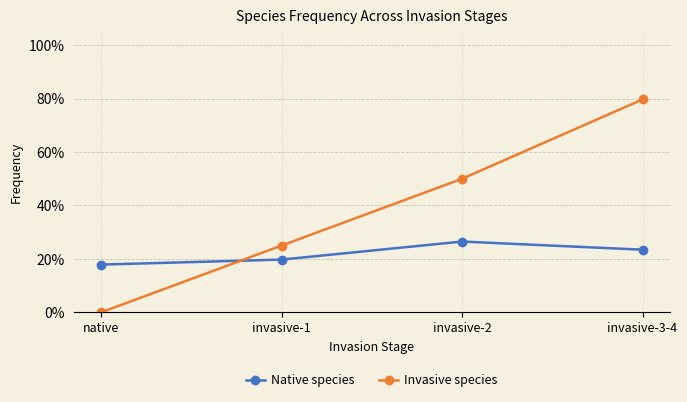

True or false: Native species has more than 0 interior local peaks.

True